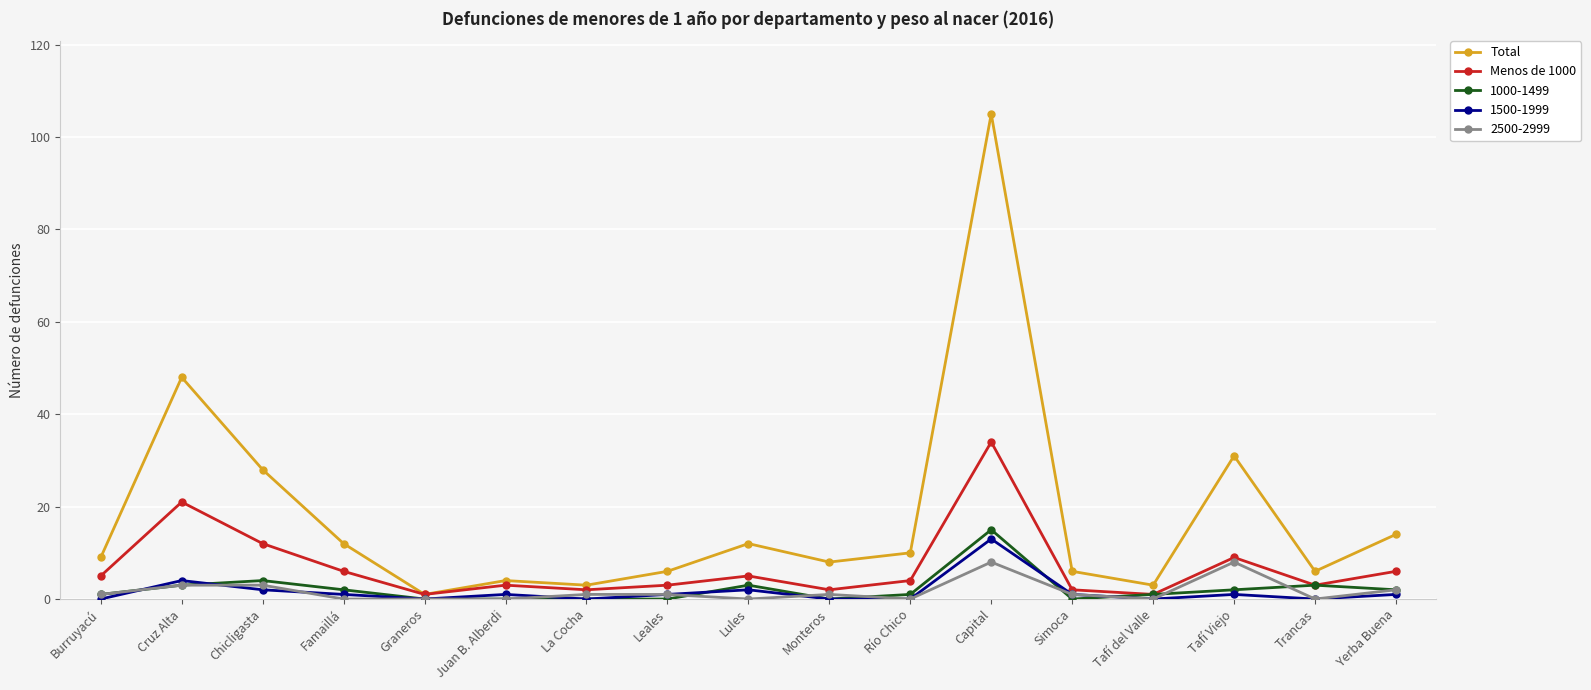

Count the number of data series in this chart.

5